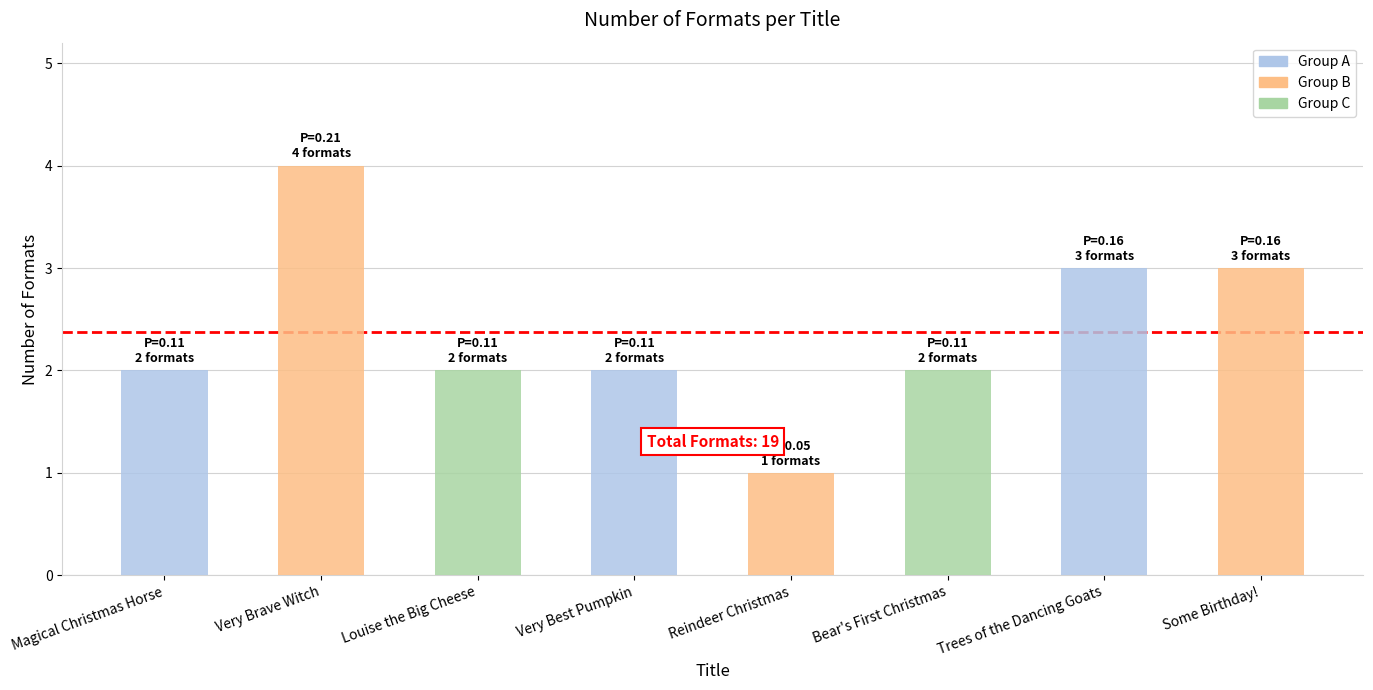

How many data points does each series have?

8